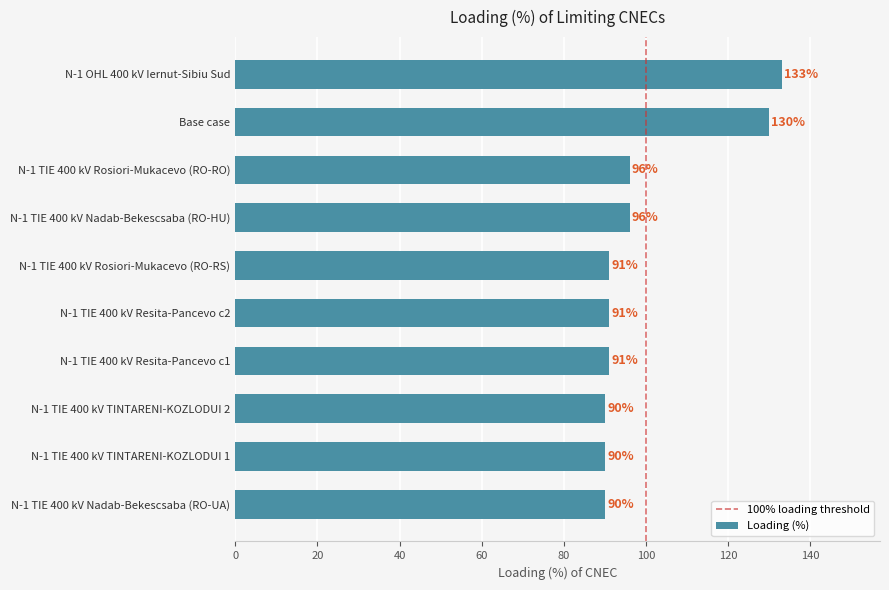

Reading top to bottom, what are all the values shown in this chart?

133	130	96	96	91	91	91	90	90	90